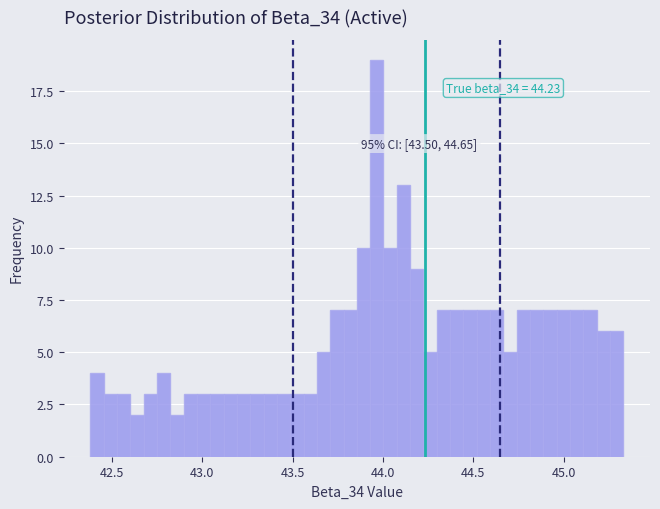

Read against the x-axis, roughly where is the centre of the tallest bar?

43.95